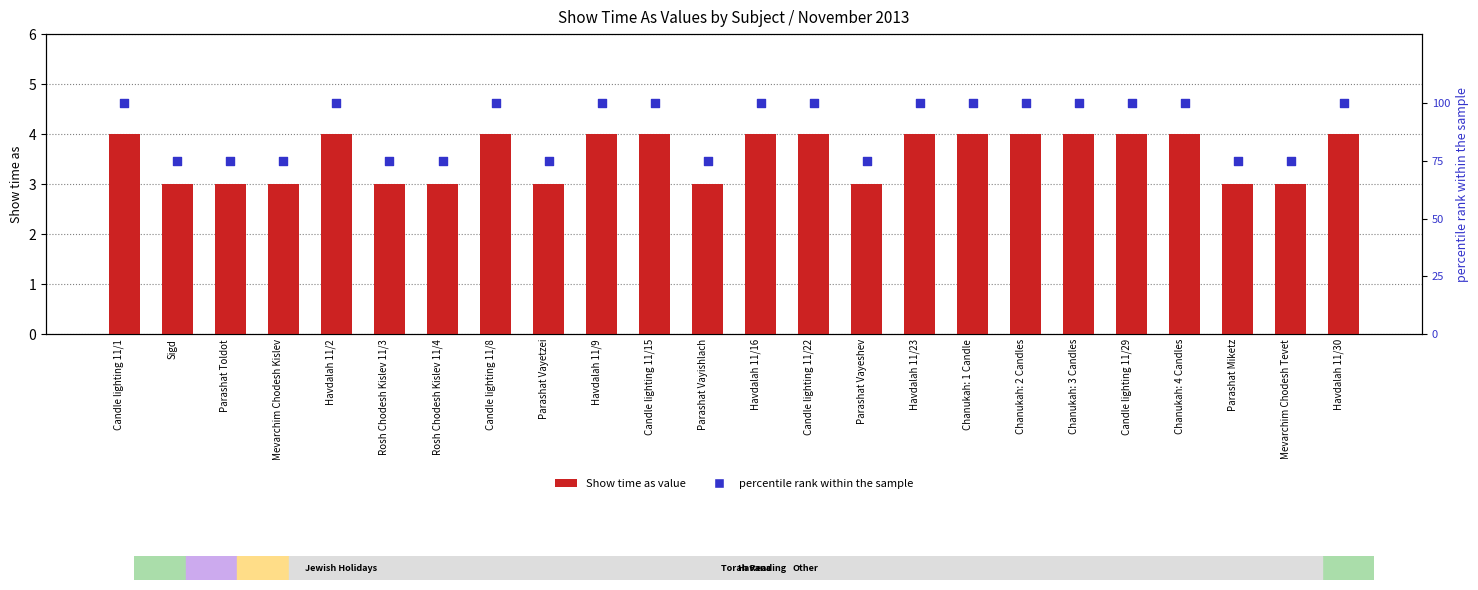

At which category is the sum across all series the highest?

Candle lighting 11/1